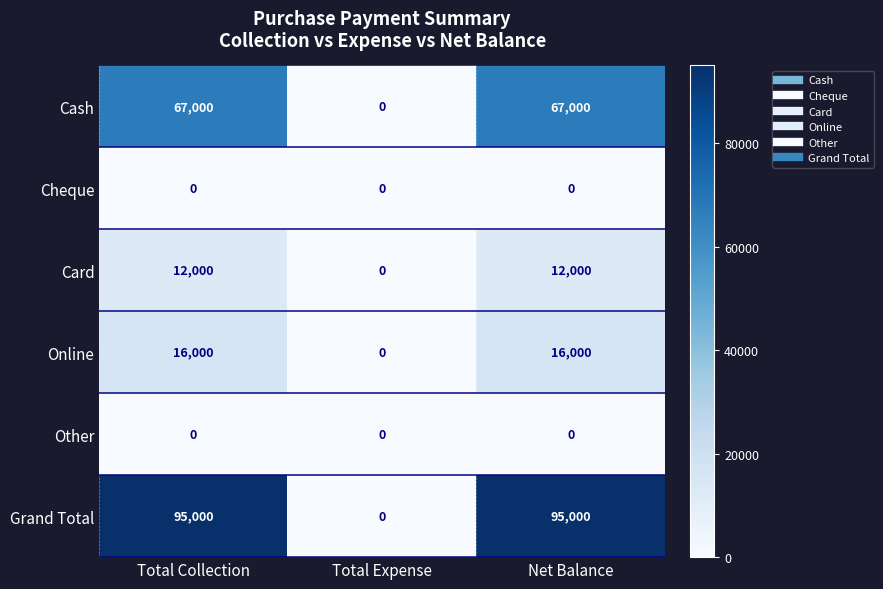

Which series has the largest total across all categories?

Grand Total